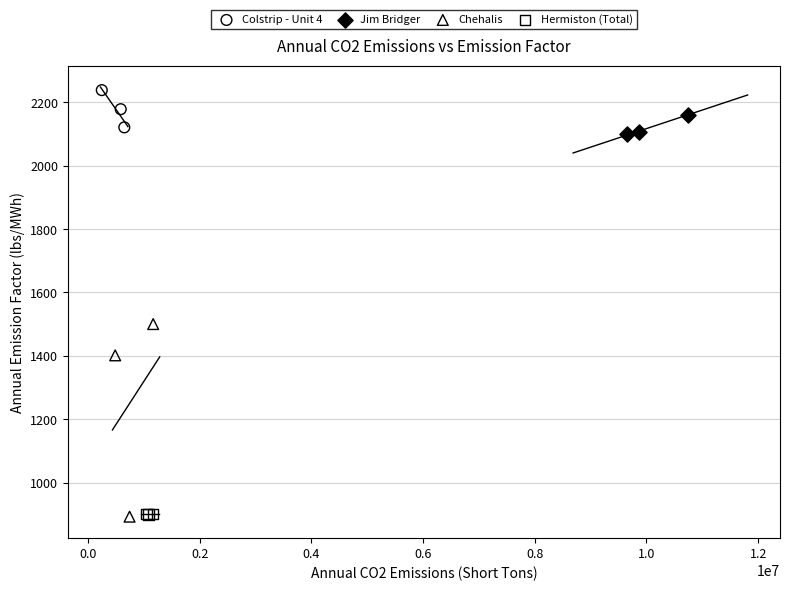

Which series has the widest spread of Y values?

Chehalis